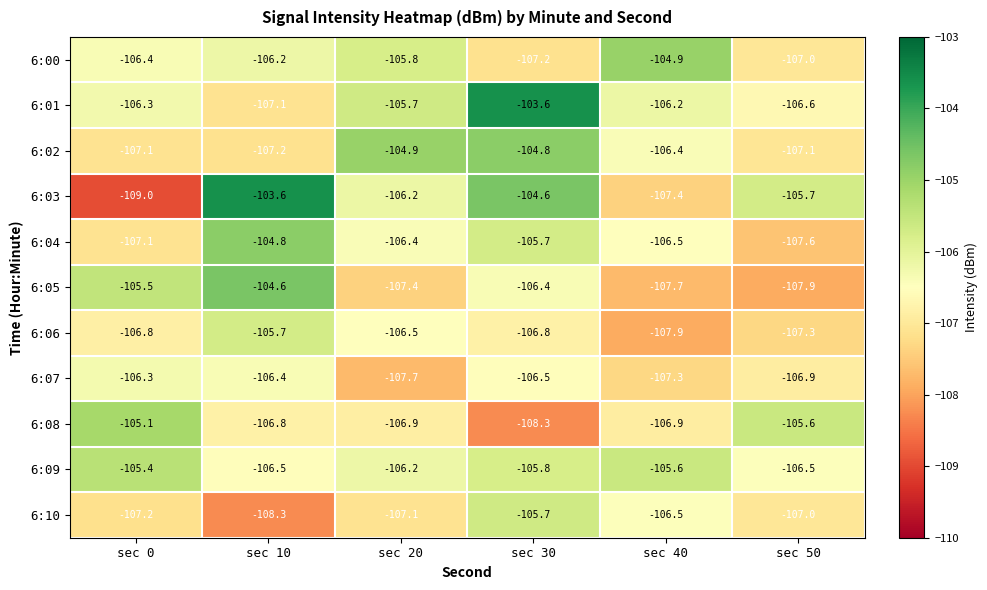

How many series are shown in this chart?

11